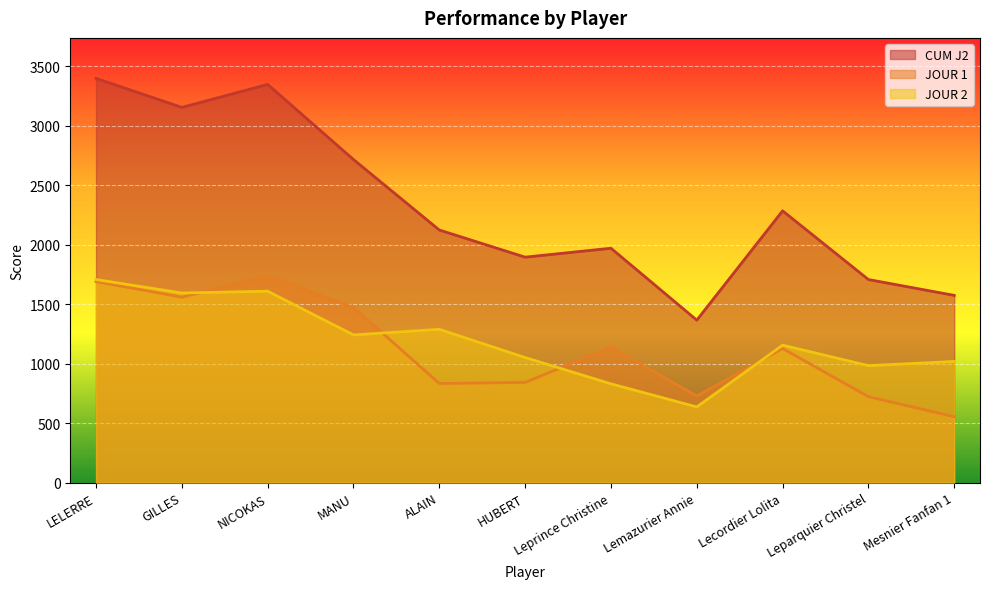

How many interior local valleys does the JOUR 1 series have?

3